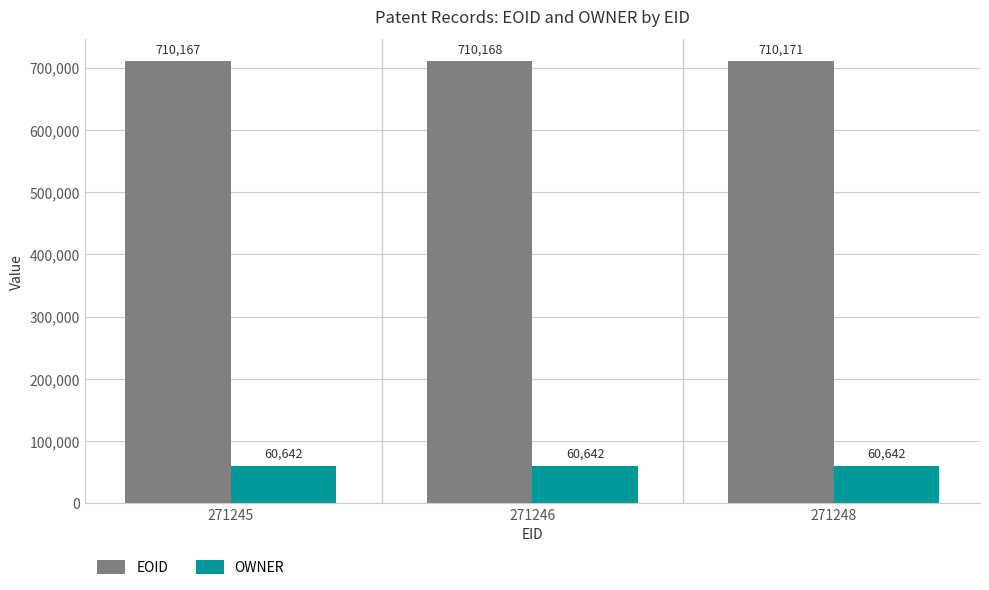

How many bars are there in each group?

2